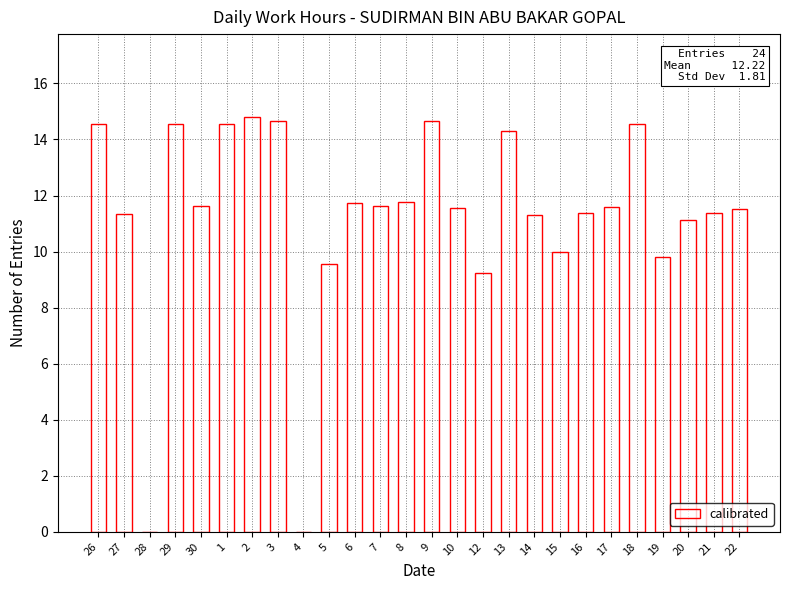

Where is the data nearest to the value 7?

12